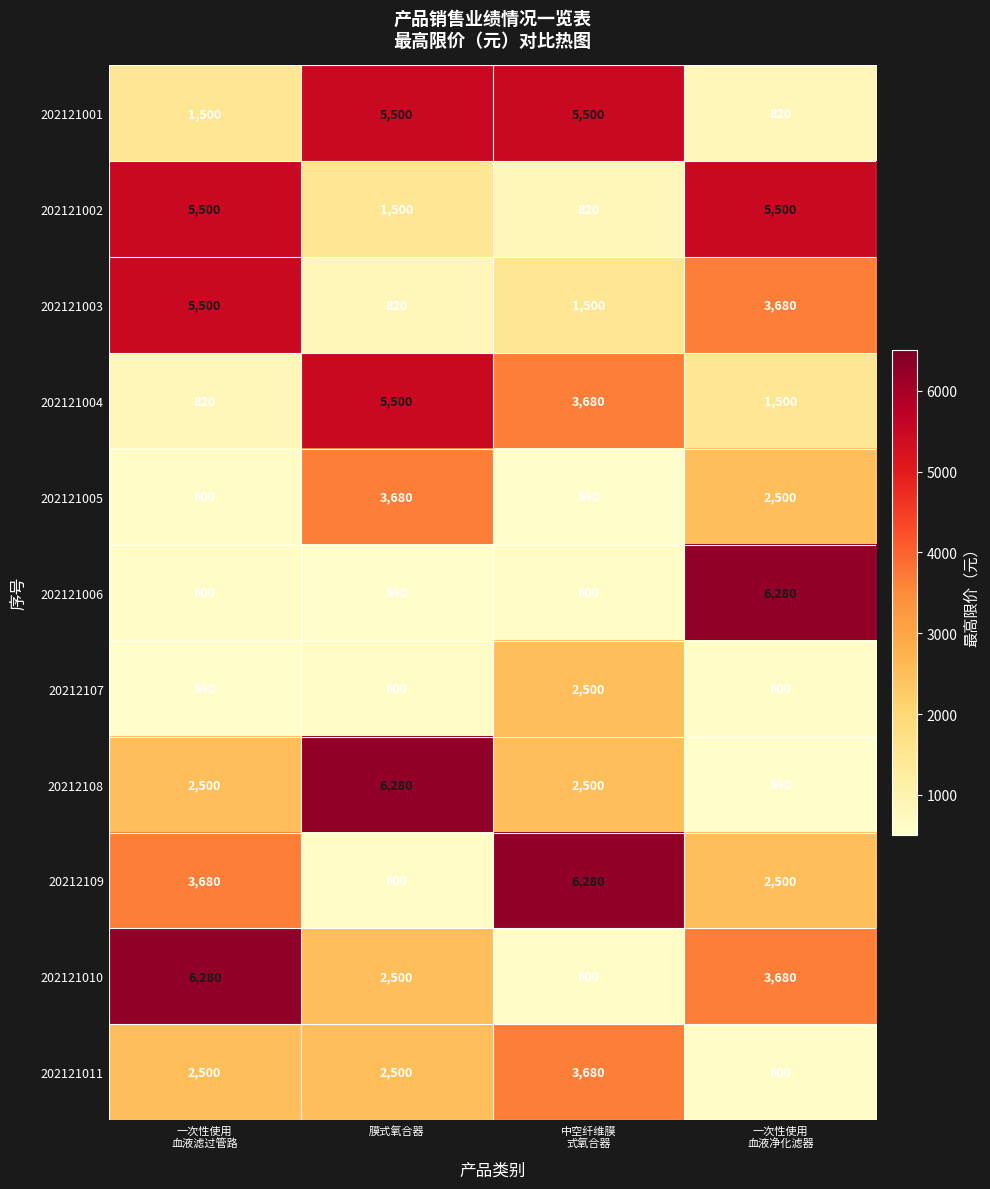

What is the highest value of the 20212109 series?

6280